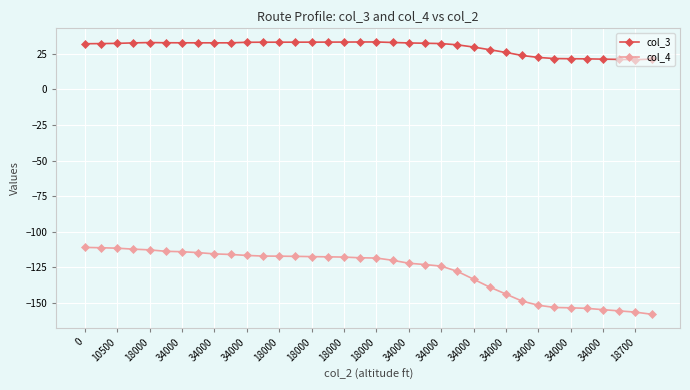

What is the maximum value for col_4?

-110.9